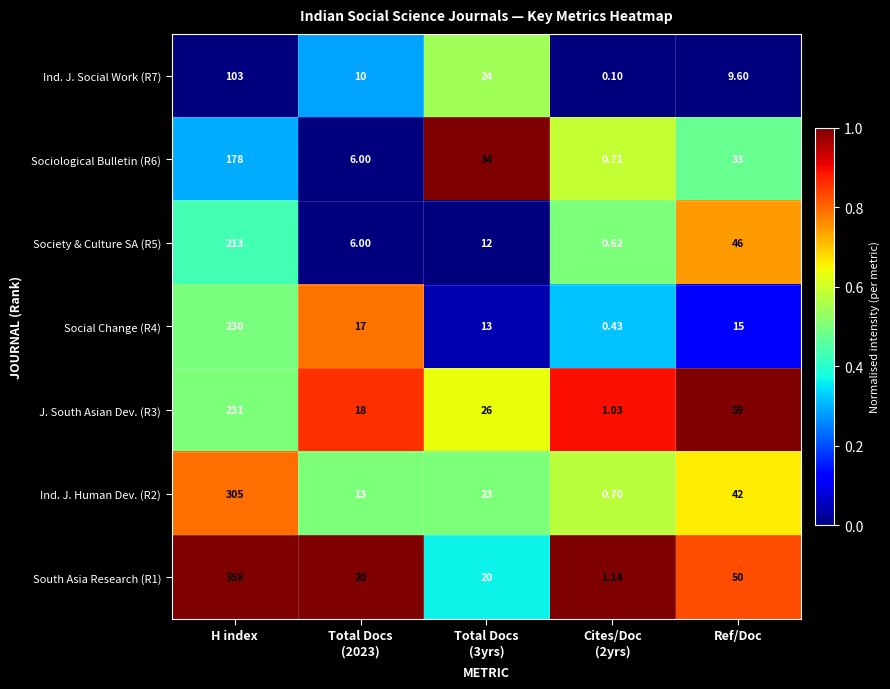

At how many categories does at least one series exceed 0?

5